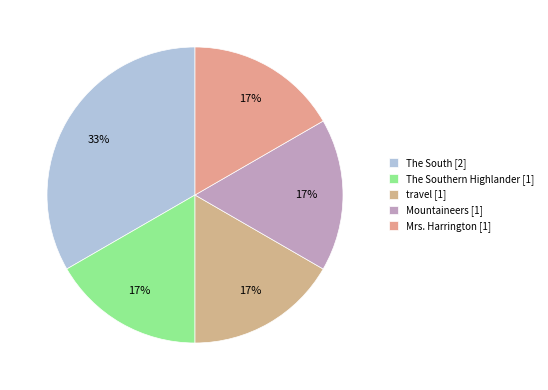

How many slices are in this pie chart?

5